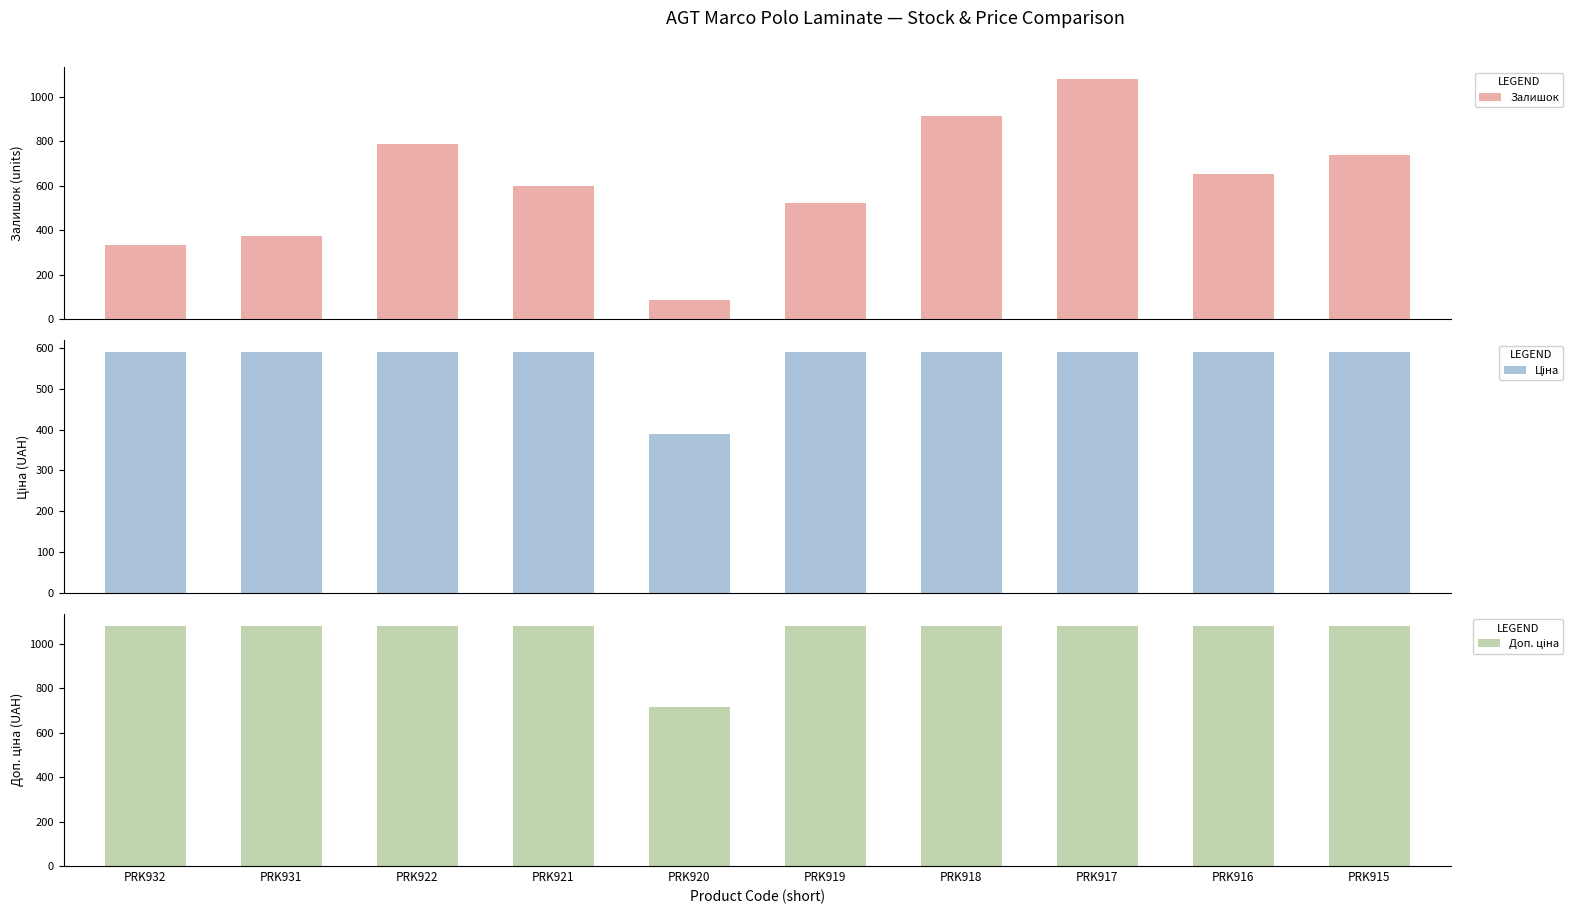

How many bars are there in total?

30